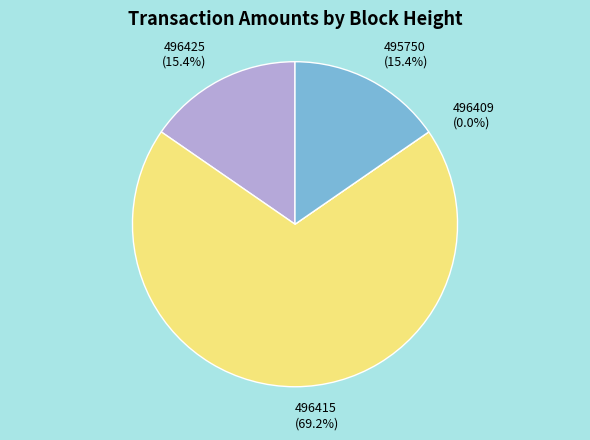

Is it true that 496425 is 15% of the pie?

True